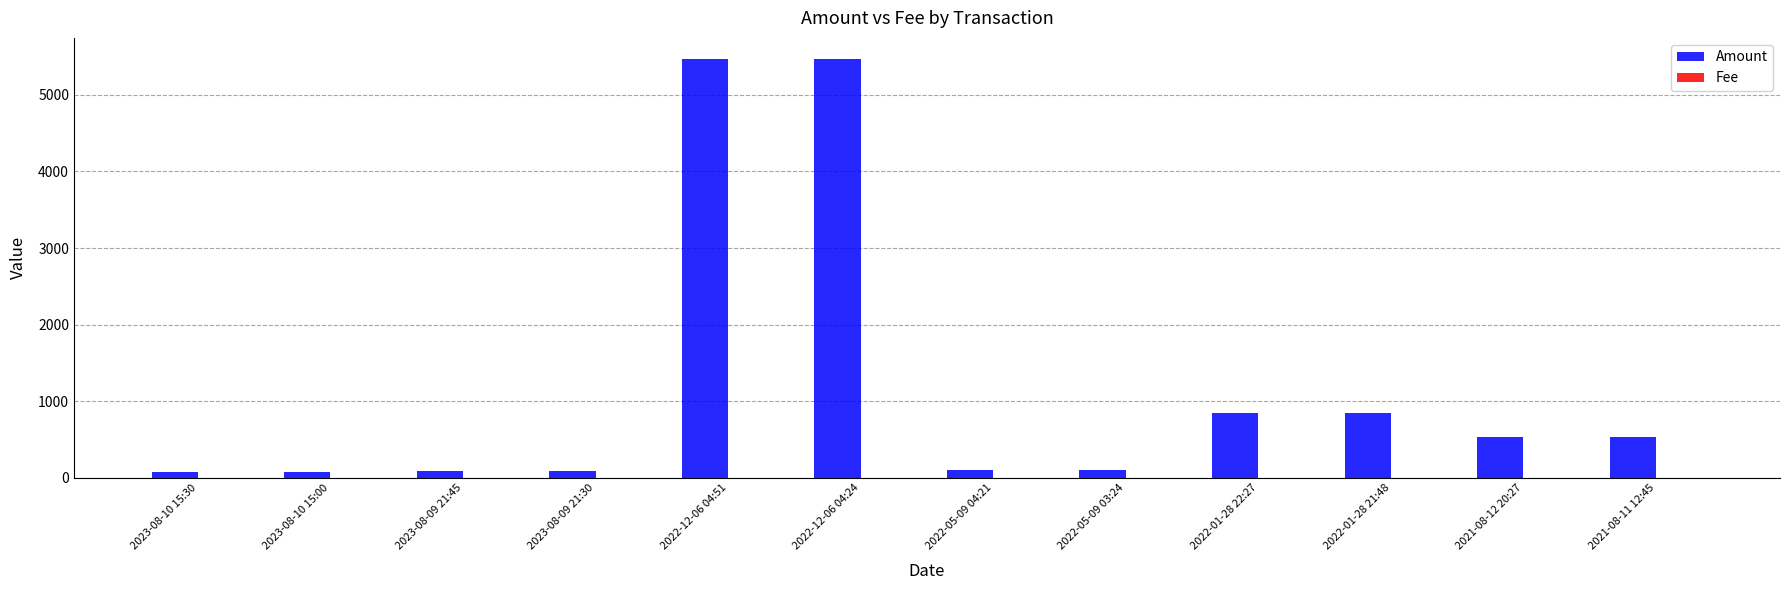

What is the highest value of the Amount series?

5470.2